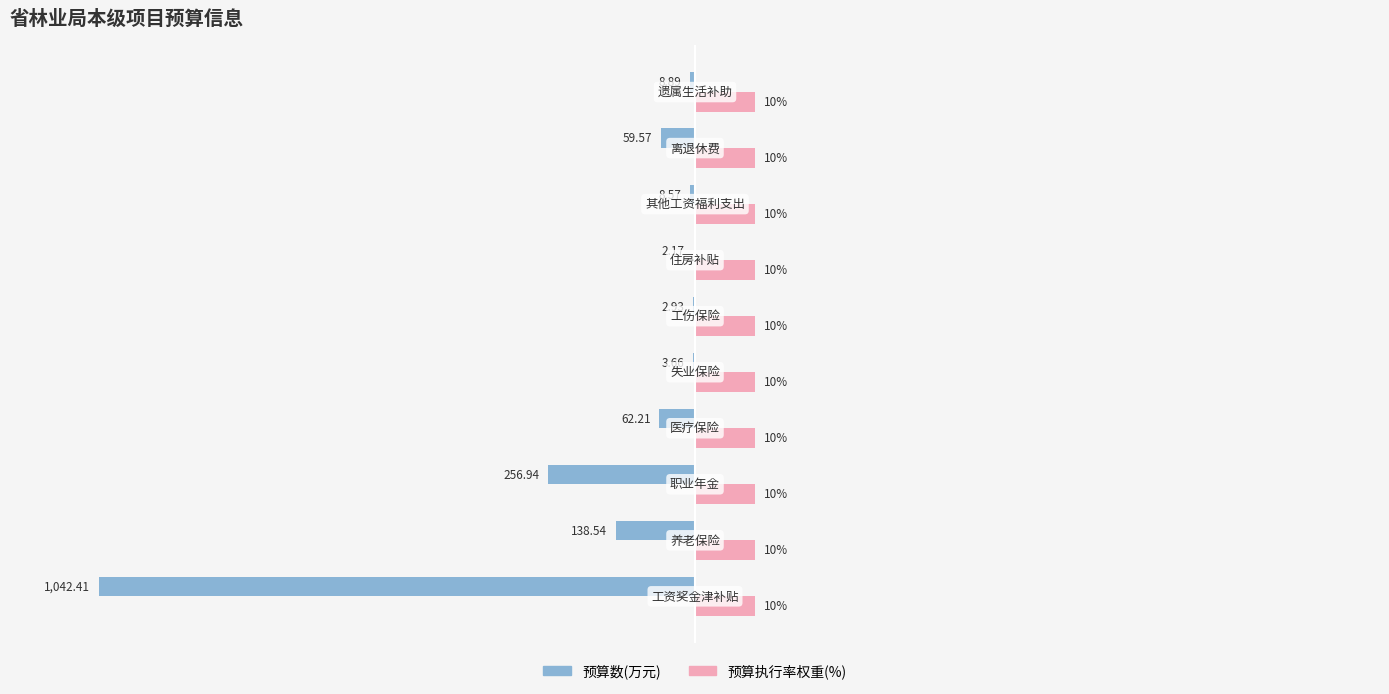

Which series has the largest total across all categories?

预算执行率权重(%)